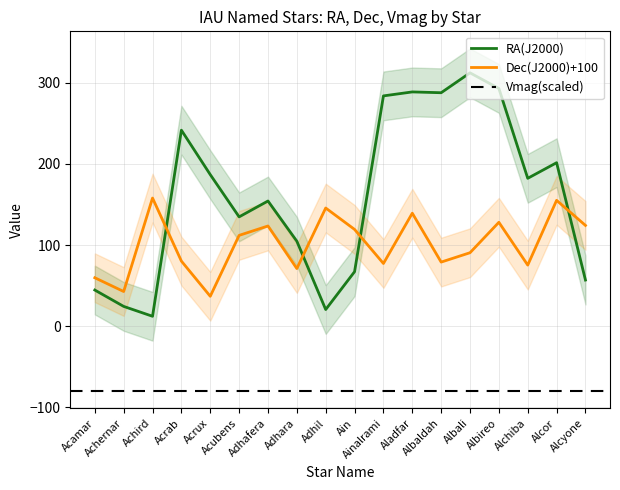

Is it true that RA(J2000) equals 5.6 at Achernar?

False